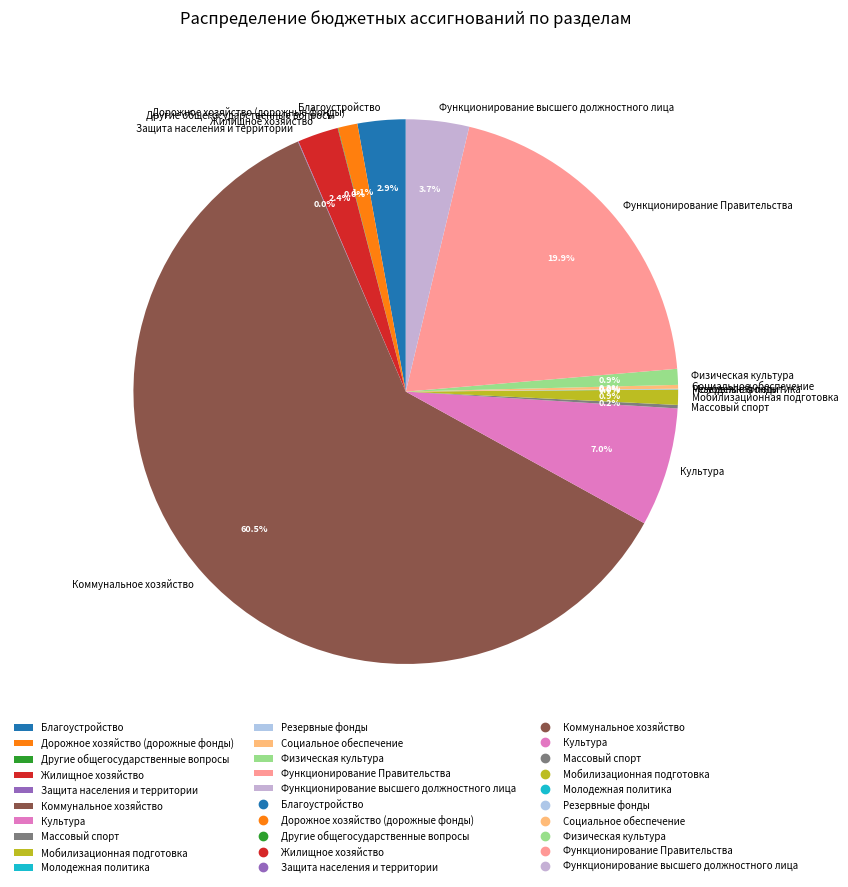

The Культура slice represents 1% of the pie. True or false?

False